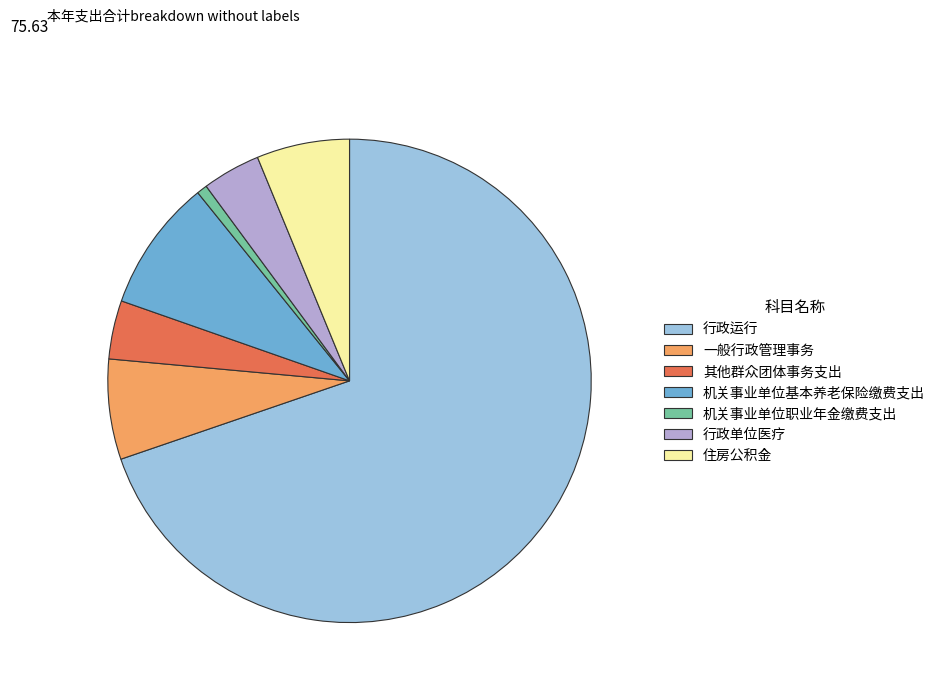

Is it true that 其他群众团体事务支出 is 16% of the pie?

False